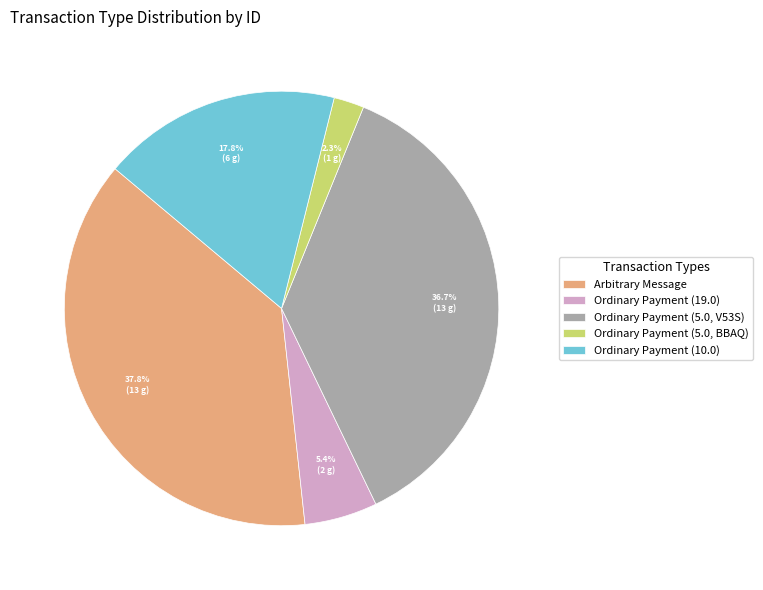

To the nearest percent, what is the average slice percentage?

20%